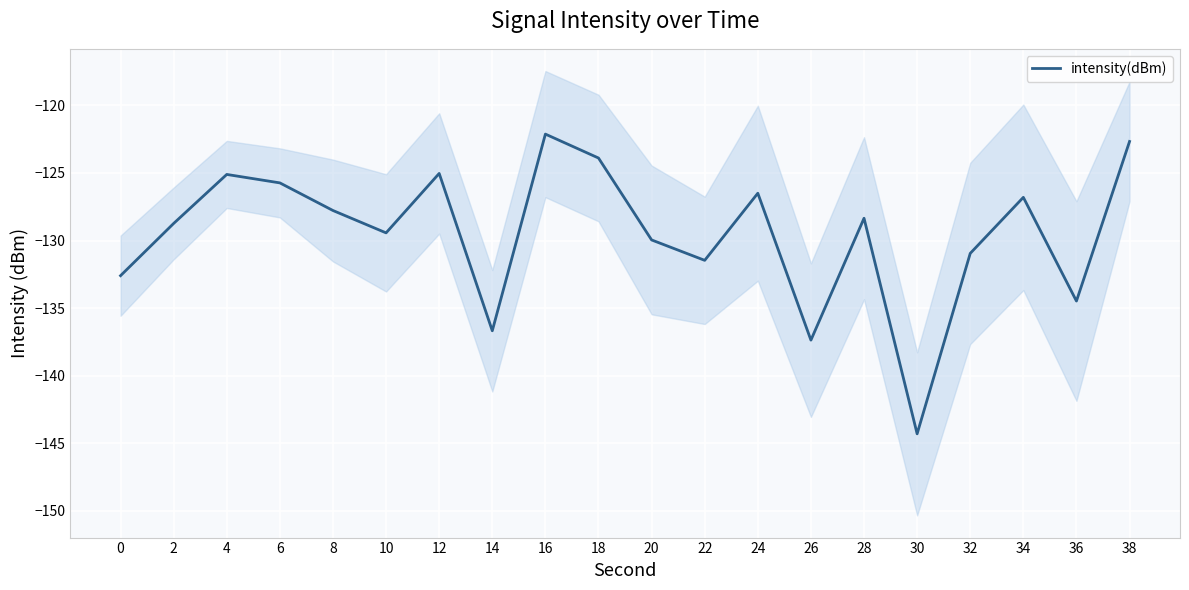

How many interior local valleys (lower than both neighbors) does the data have?

6